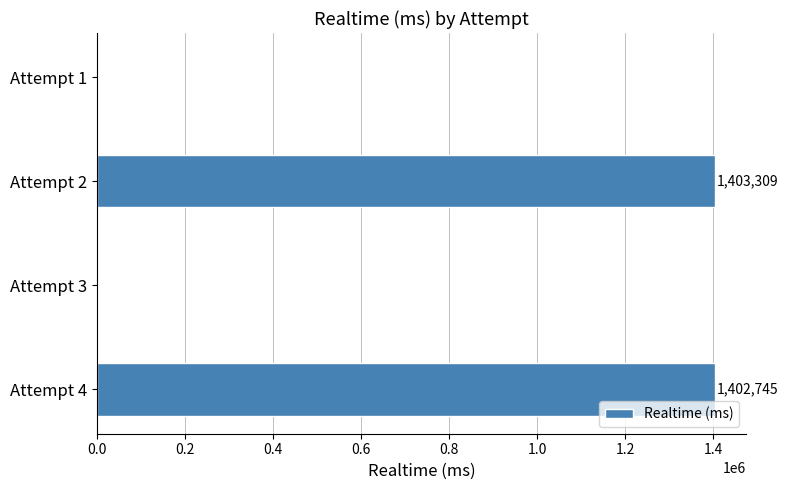

What is the sum of all values?

2806054